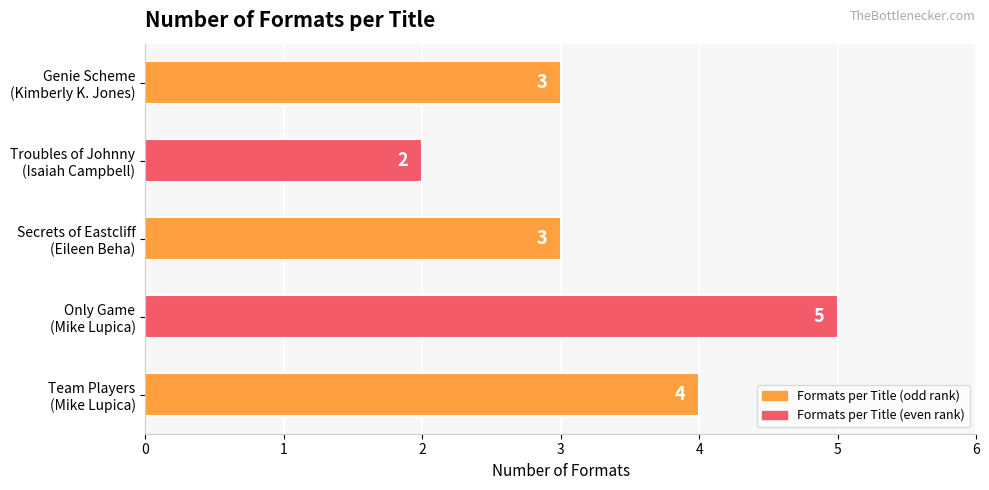

Does the chart contain stacked bars?

No